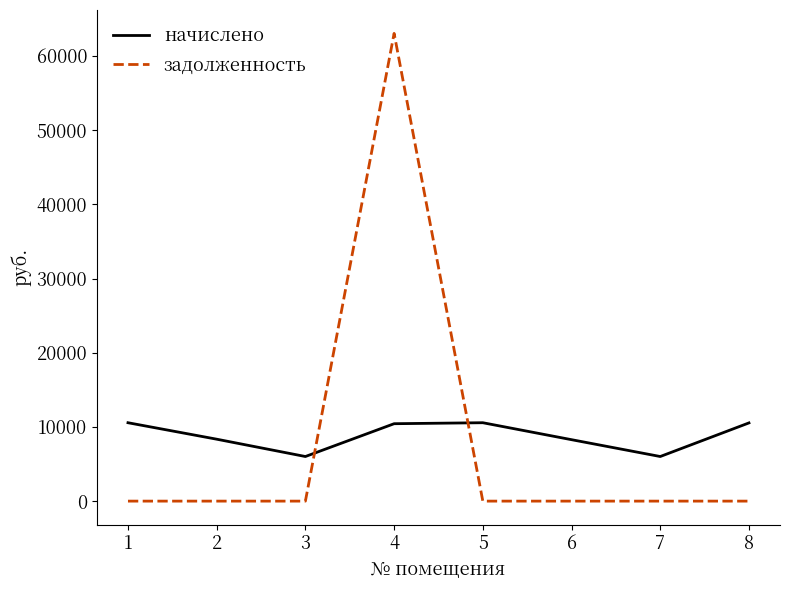

What is the sum of all начислено values?

70752.8